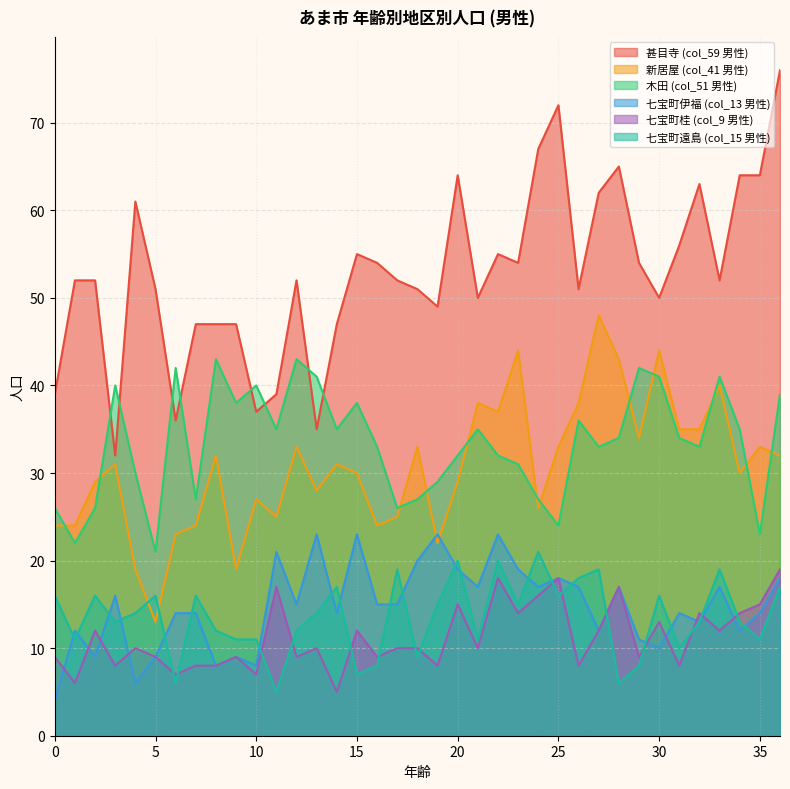

List the labels in order of 七宝町遠島 (col_15 男性) value, smallest first.

11, 6, 28, 15, 16, 29, 18, 31, 1, 9, 10, 21, 35, 8, 12, 3, 32, 34, 4, 13, 19, 23, 0, 2, 5, 7, 25, 30, 14, 36, 26, 17, 27, 33, 20, 22, 24